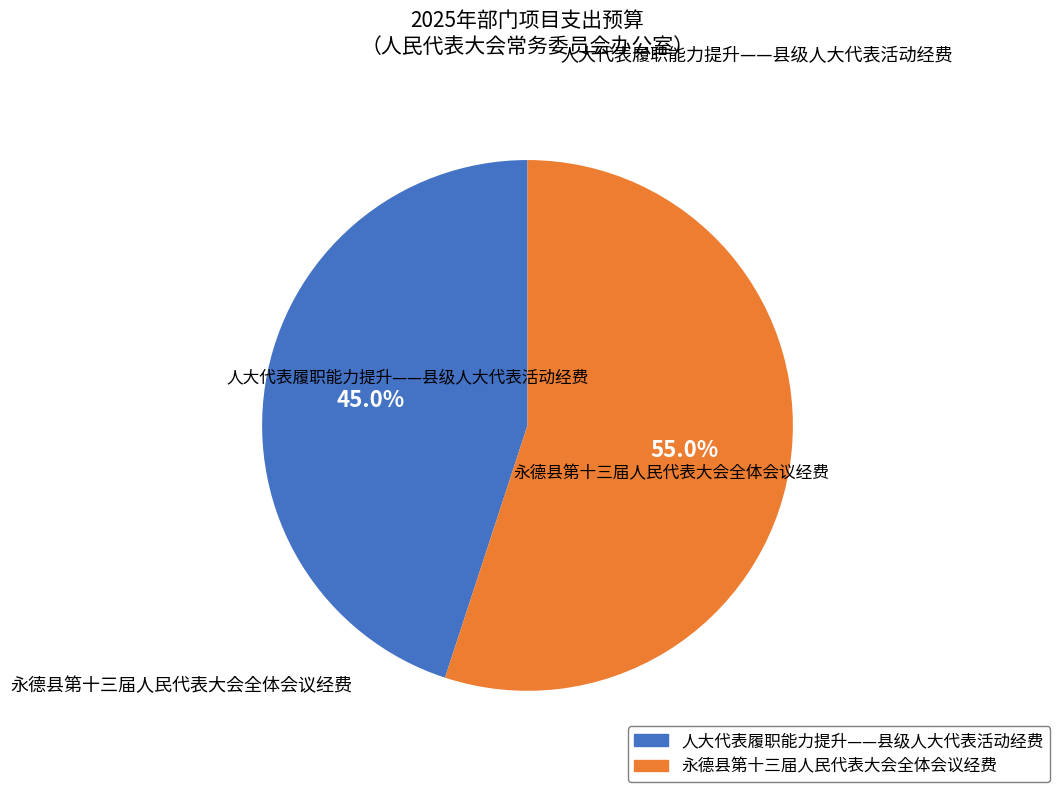

The 人大代表履职能力提升——县级人大代表活动经费 slice represents 51% of the pie. True or false?

False